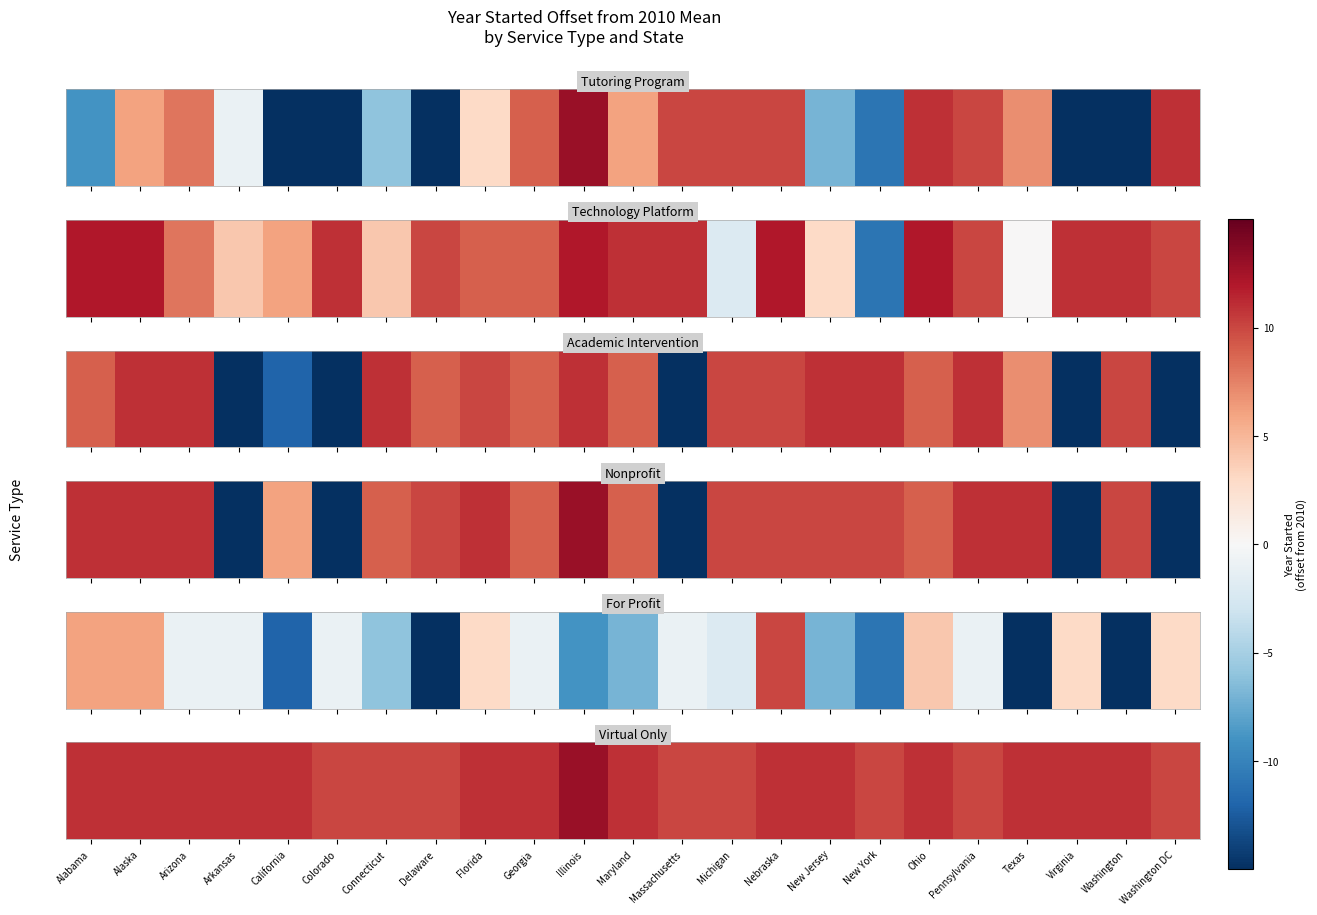

Count the number of values greater than 11.

1